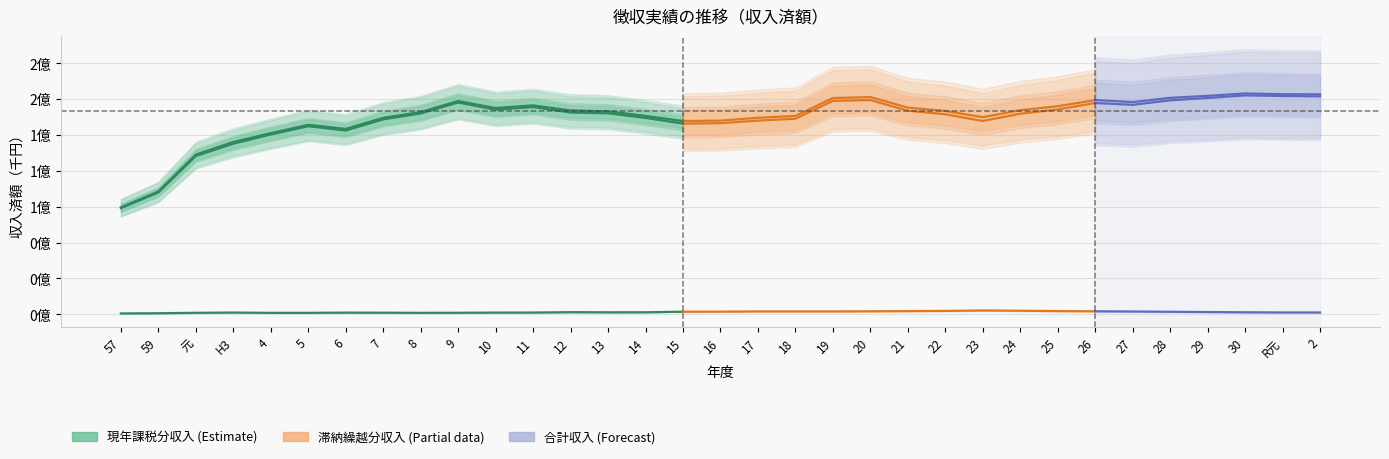

Does the chart display data point markers on the line(s)?

No